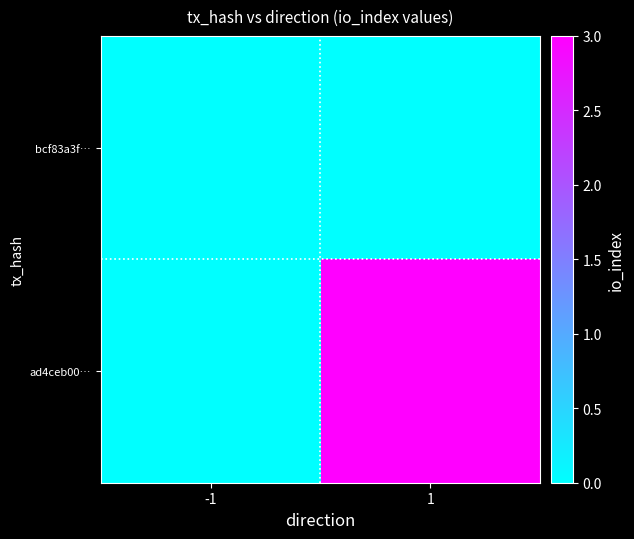

Reading left to right, transcribe all the data shown in this chart.

bcf83a3f…: -1=0	1=0
ad4ceb00…: -1=0	1=3